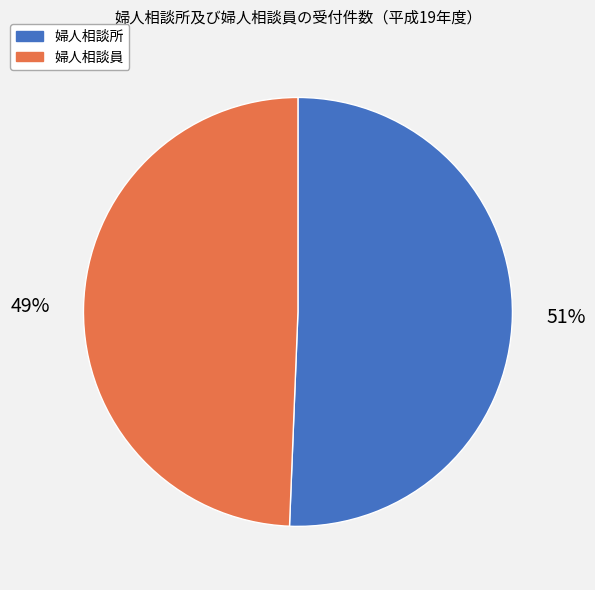

Between 婦人相談員 and 婦人相談所, which is larger?

婦人相談所